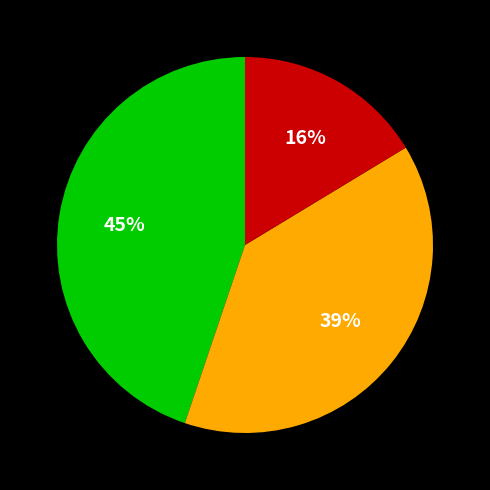

To the nearest percent, what is the average slice percentage?

33%